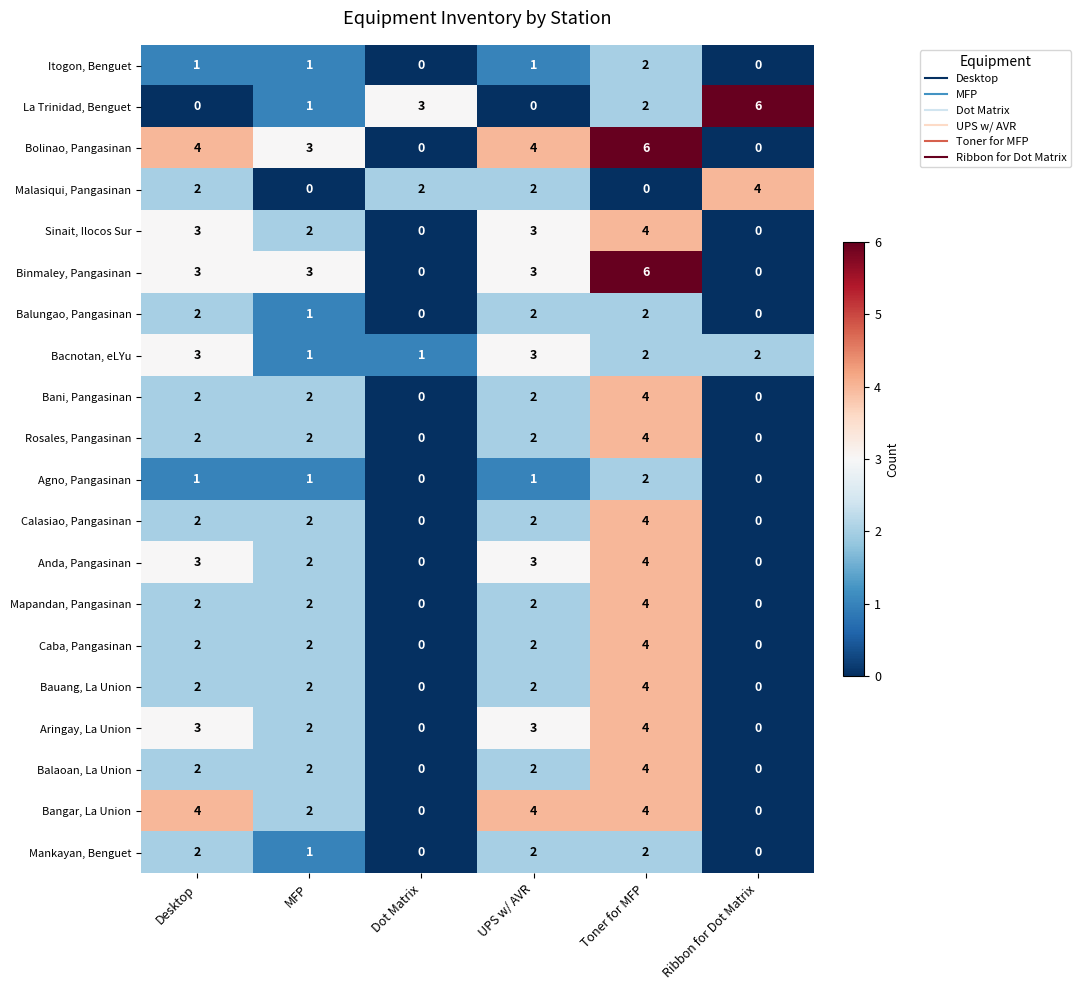

What is the sum of all Balaoan, La Union values?

10